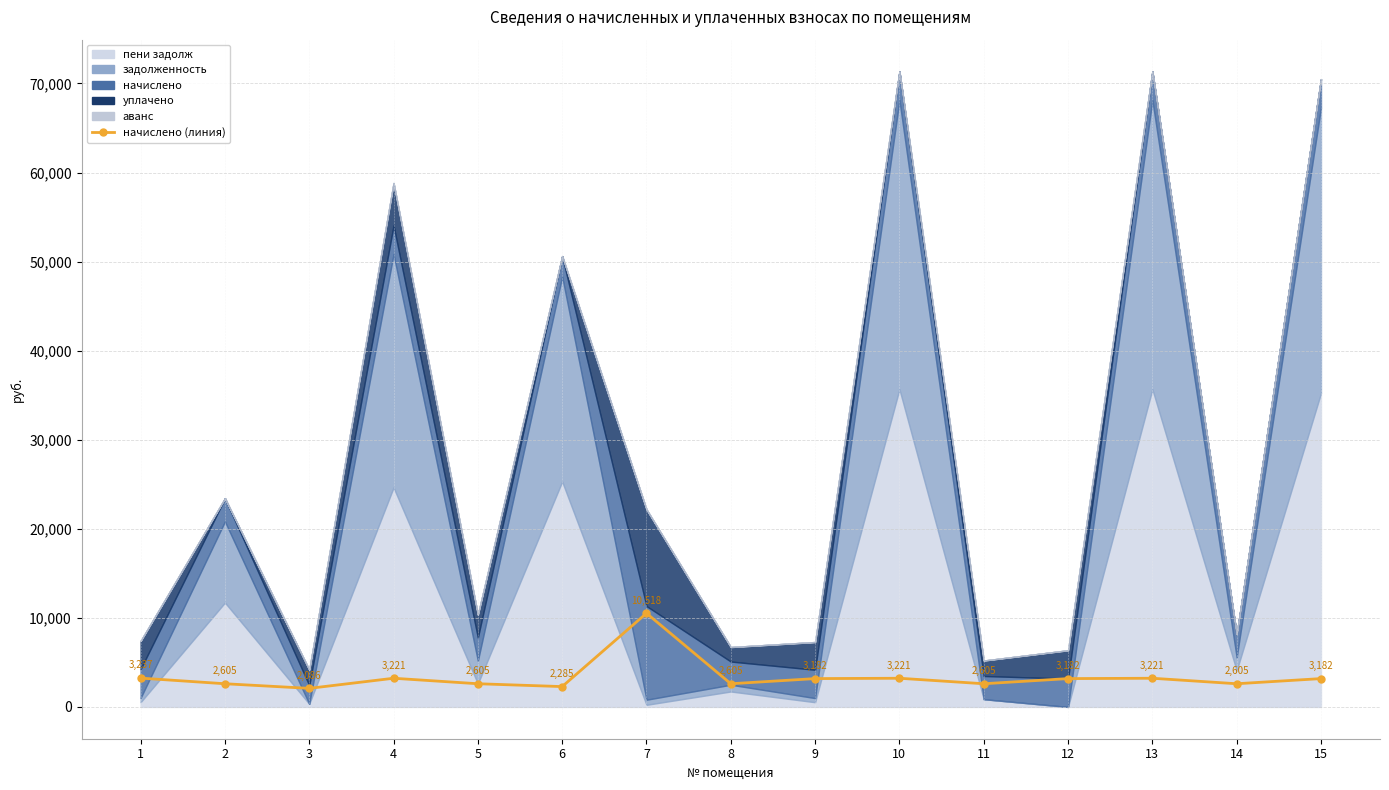

At which category does the data reach its first local peak?

4